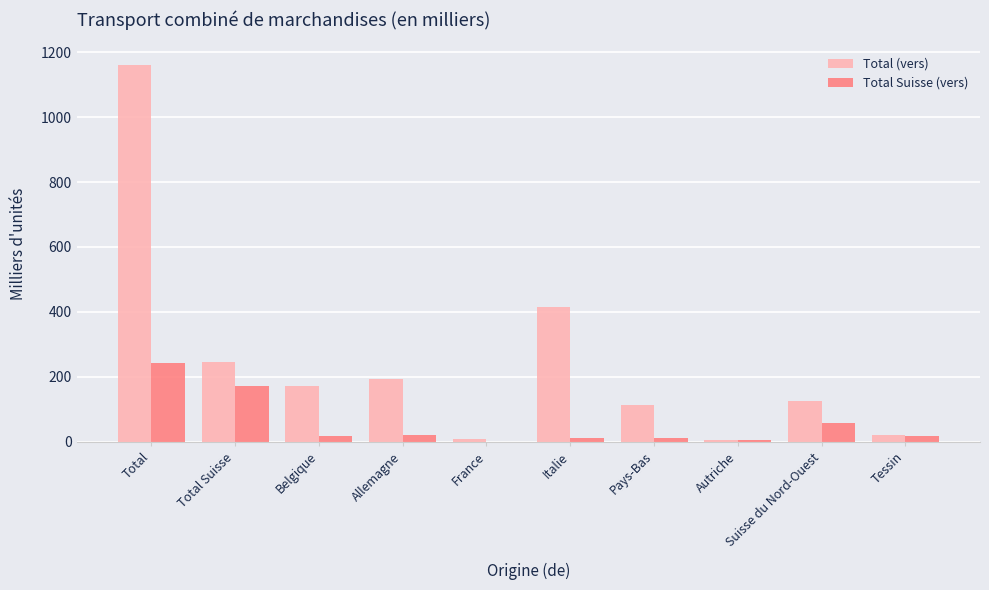

True or false: Total (vers) has a value of 171.2 at Belgique.

True